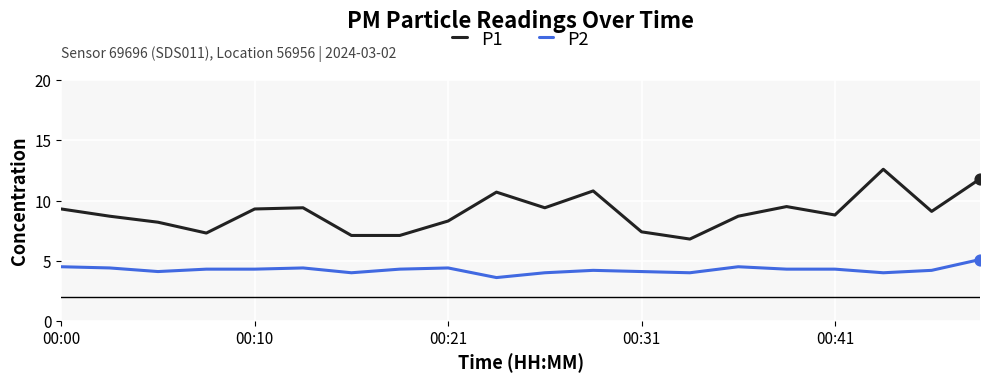

What are all the series names shown in the legend?

P1, P2